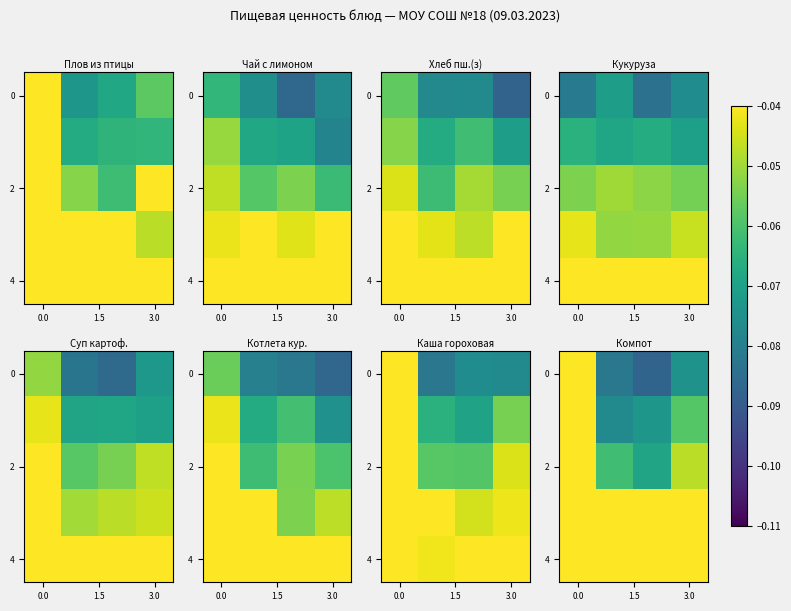

Is the value of row_0 at 0.0 greater than the value of row_4 at 0.0?

No